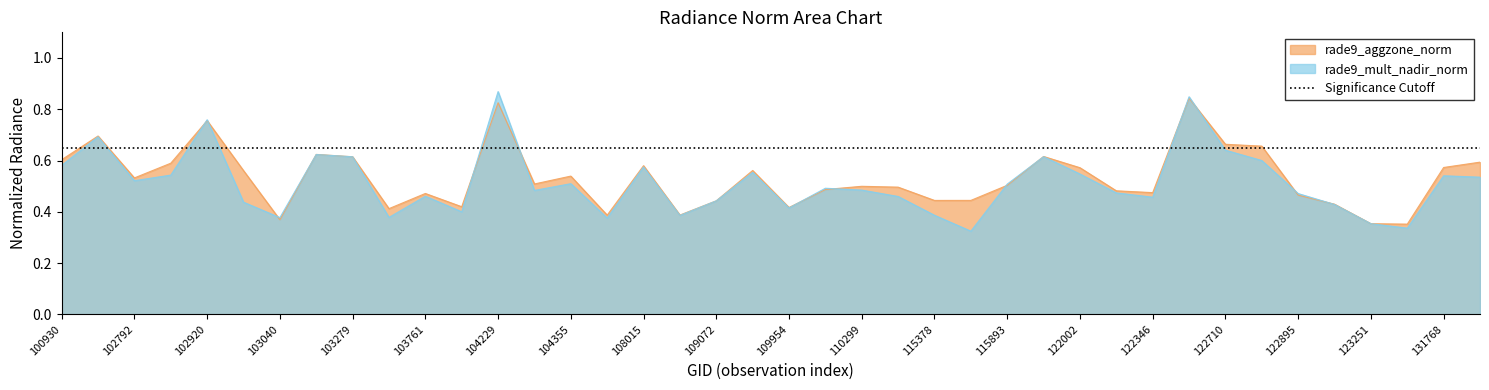

What is the average value of the rade9_aggzone_norm series?

0.5